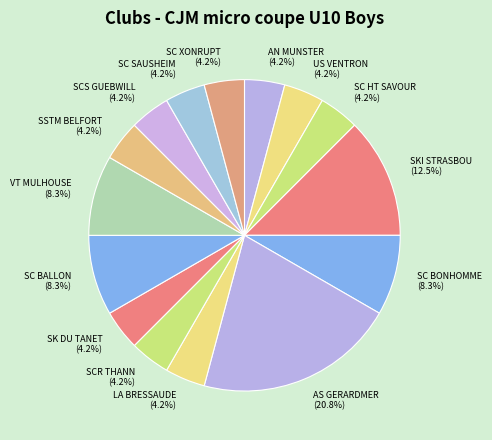

Count the number of slices in the pie.

15